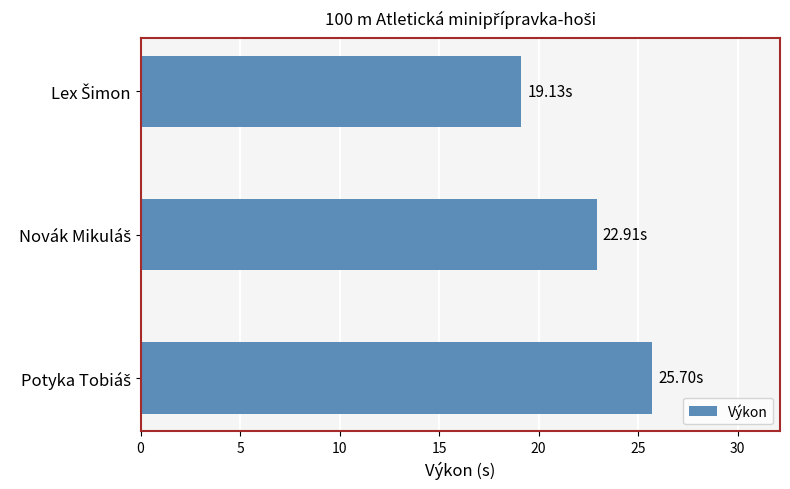

What is the sum of all values?

67.7